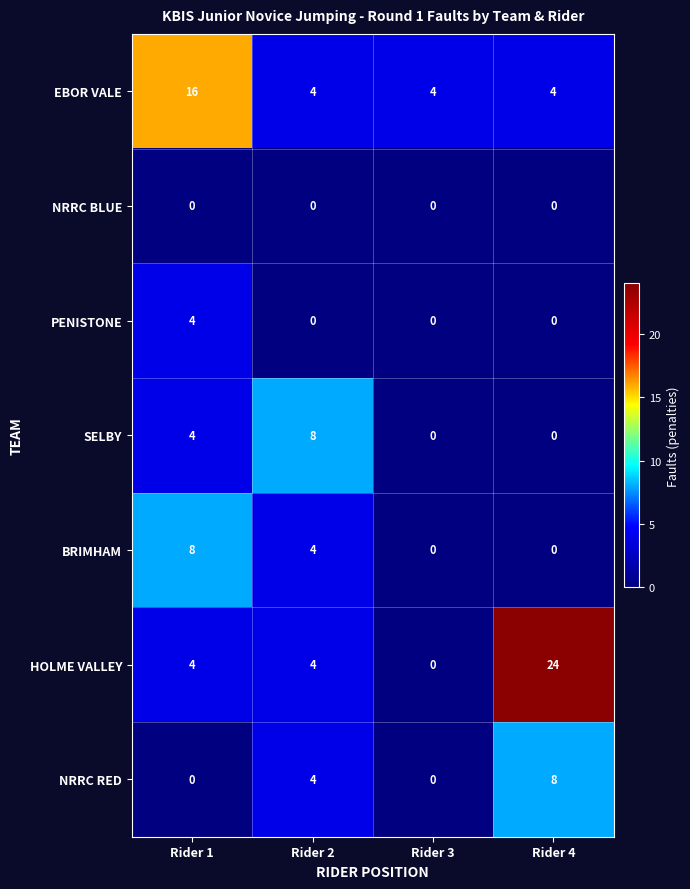

Which category has the highest value across all series?

Rider 4